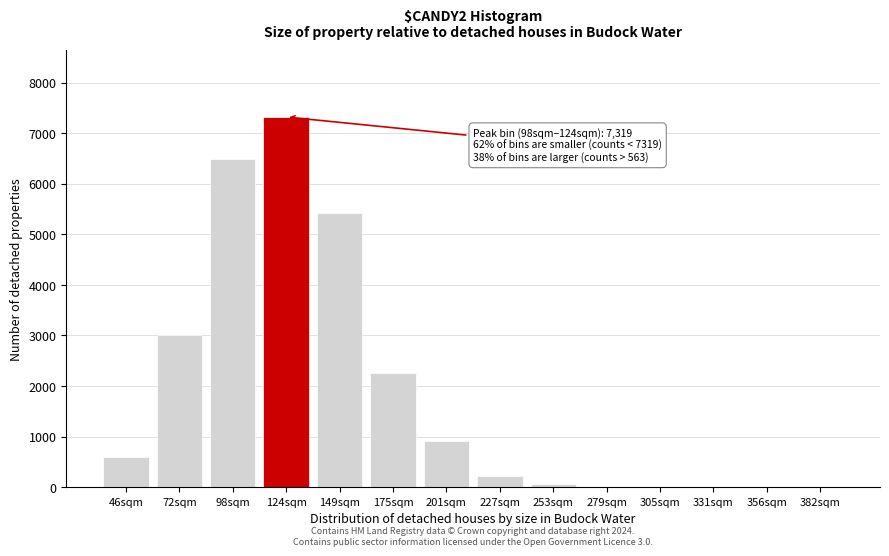

The value at 175sqm is 3887. True or false?

False